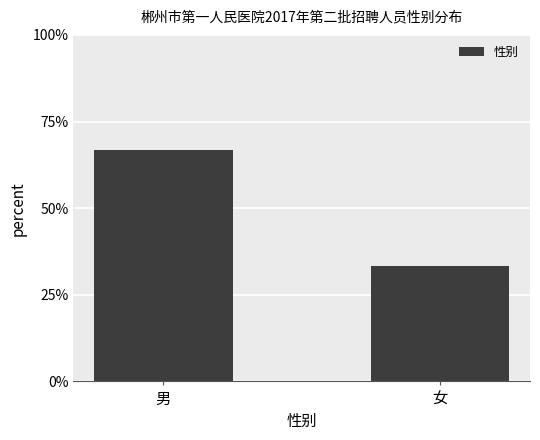

Reading left to right, list all the values displayed in this chart.

0.7	0.3